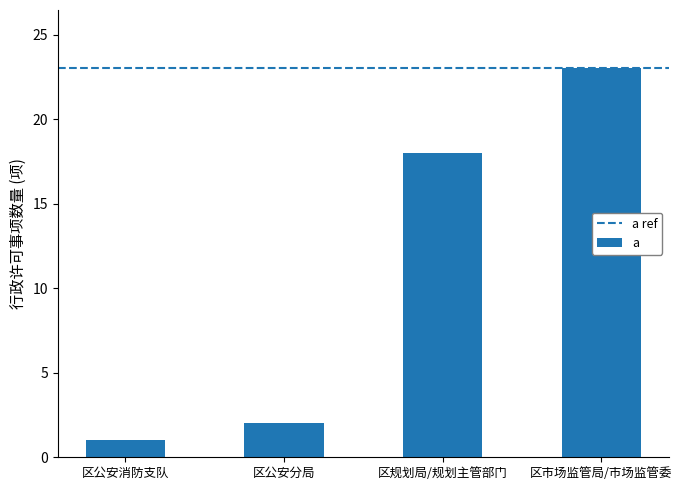

At which label is the value closest to 12?

区规划局/规划主管部门